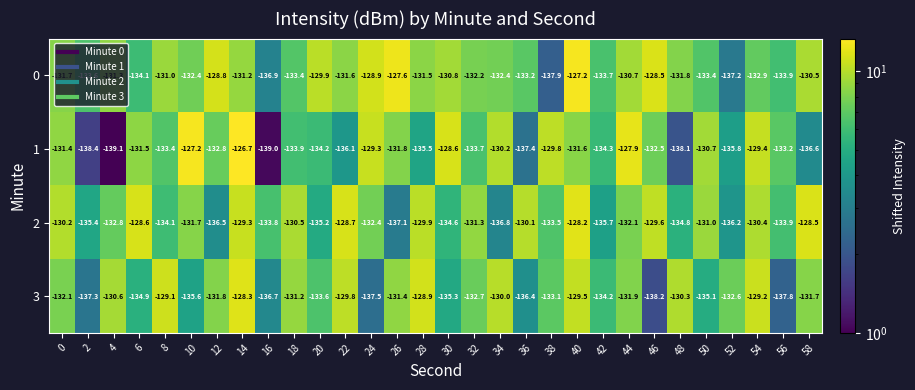

At which label is 0 closest to -132?

32